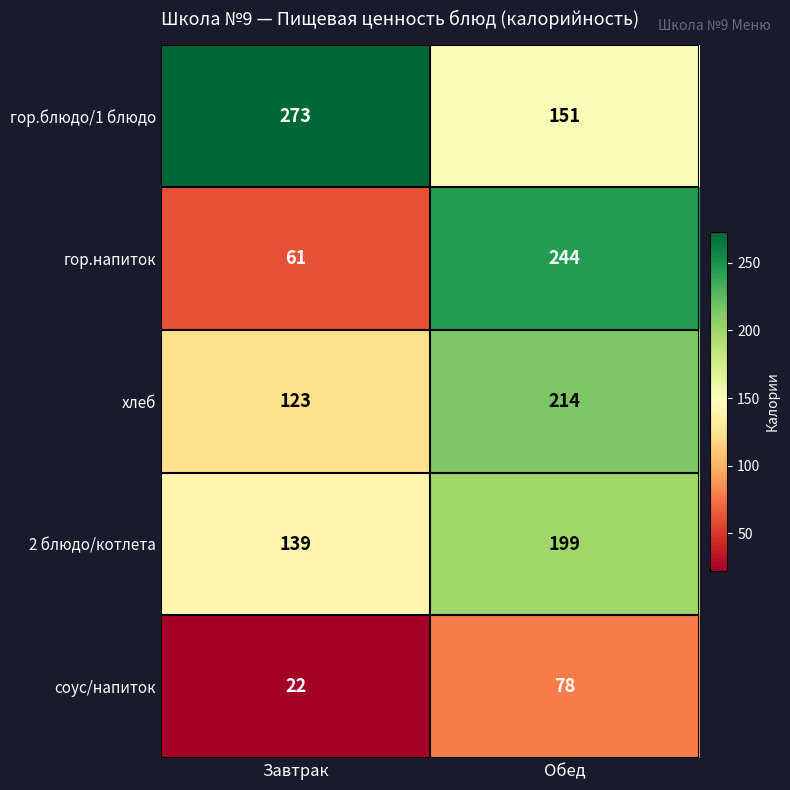

Reading right to left, transcribe all the data shown in this chart.

гор.блюдо/1 блюдо: 151	273
гор.напиток: 244	61
хлеб: 214	123
2 блюдо/котлета: 199	139
соус/напиток: 78	22